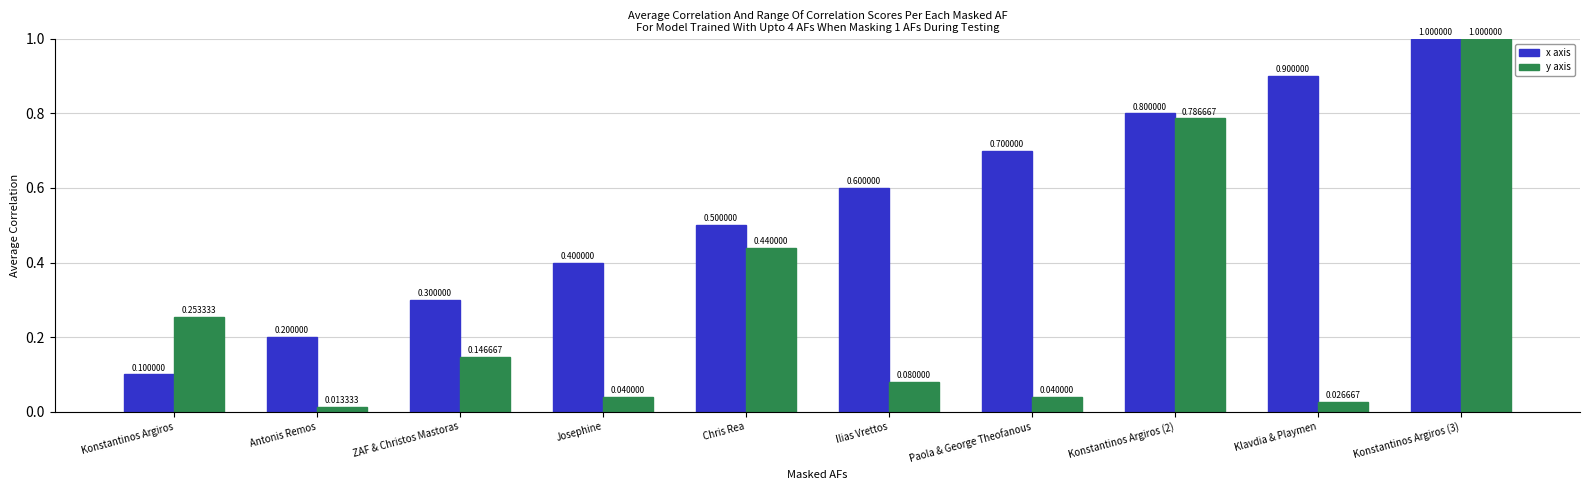

What is the sum of all y axis values?

2.8